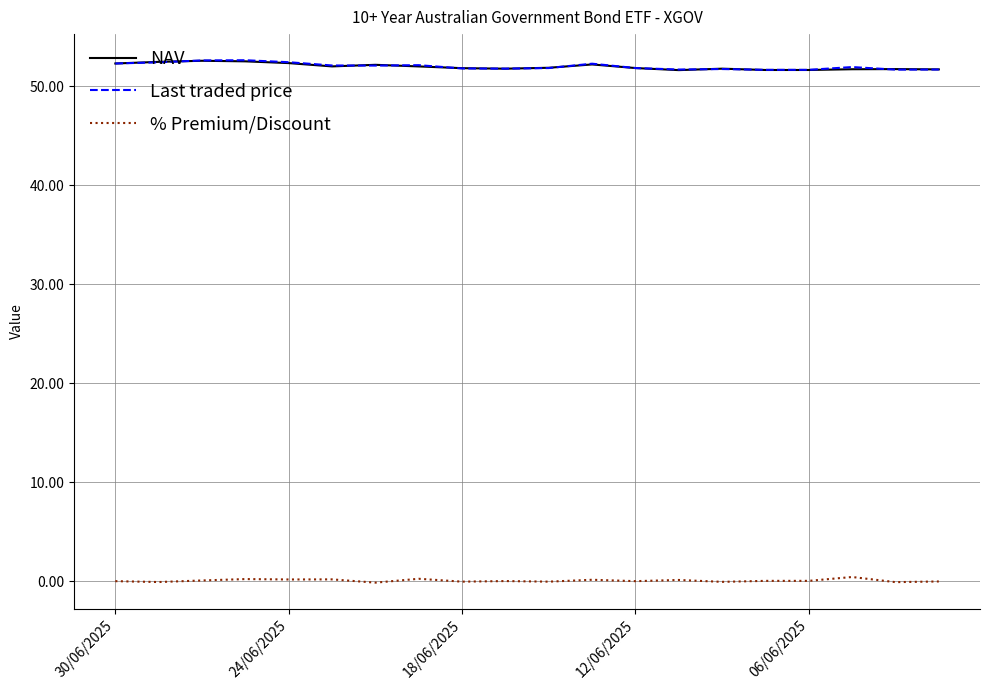

True or false: % Premium/Discount and NAV cross at least once.

False